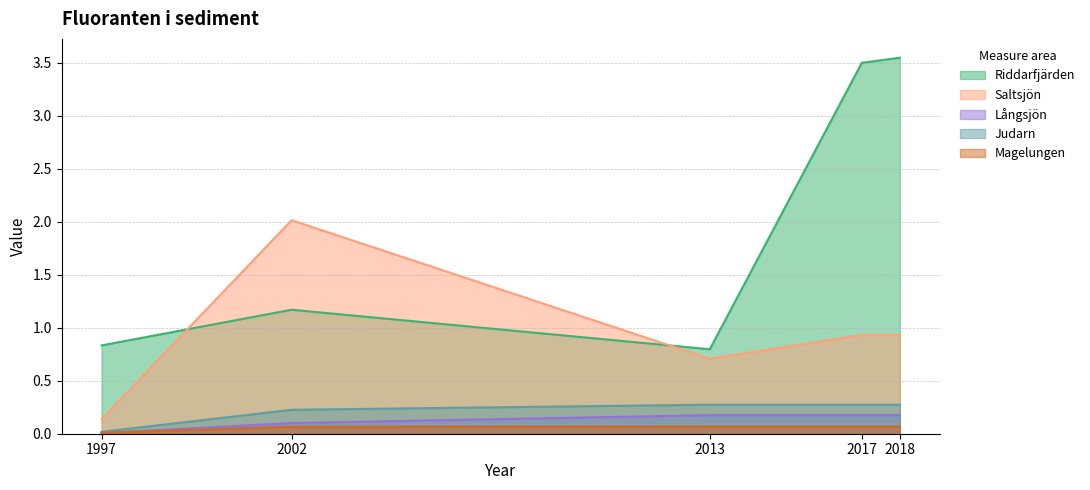

Count the number of data series in this chart.

5